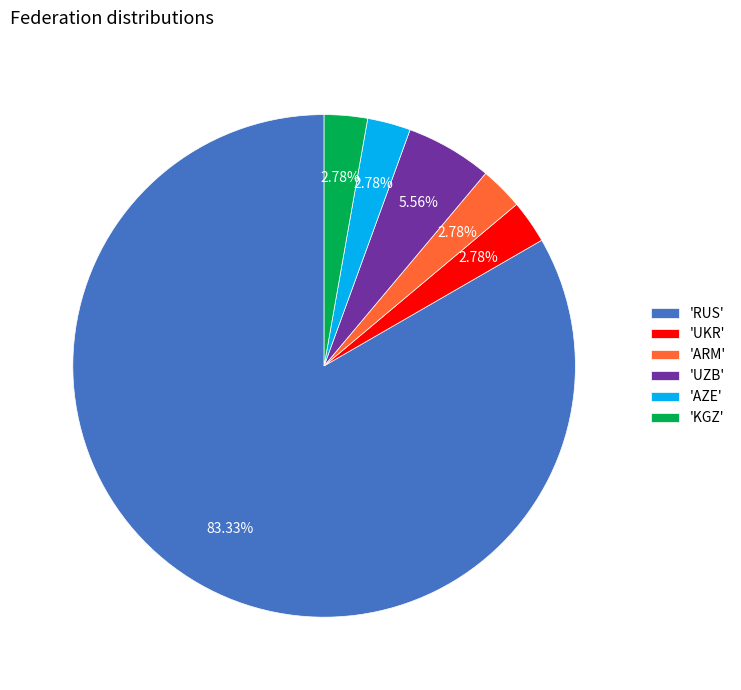

How many segments does this pie chart have?

6